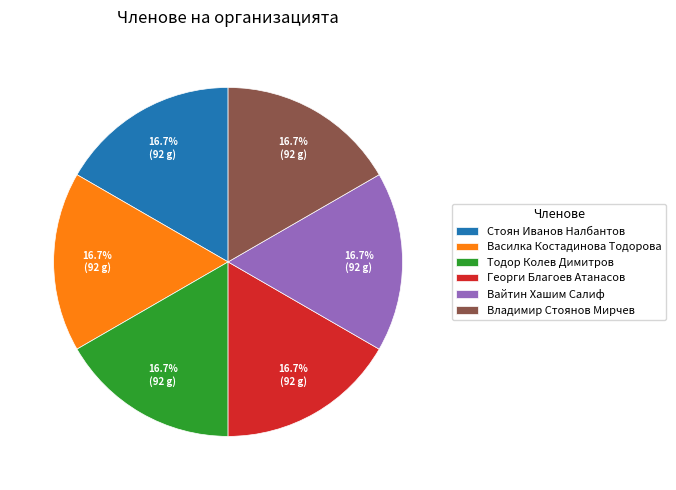

Does Стоян Иванов Налбантов account for over 50% of the chart?

No